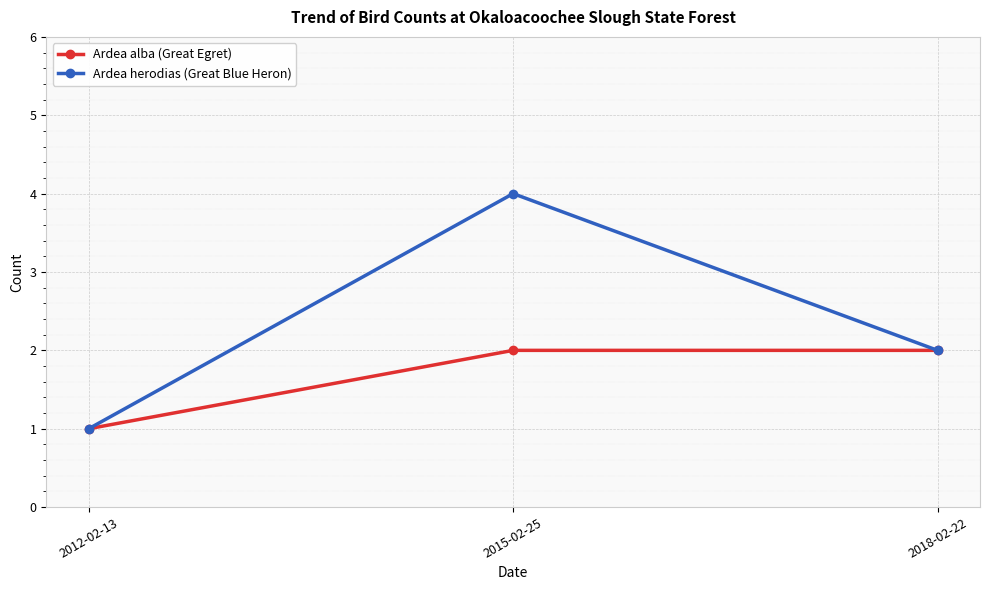

Rank the series by their maximum value, from highest to lowest.

Ardea herodias (Great Blue Heron), Ardea alba (Great Egret)